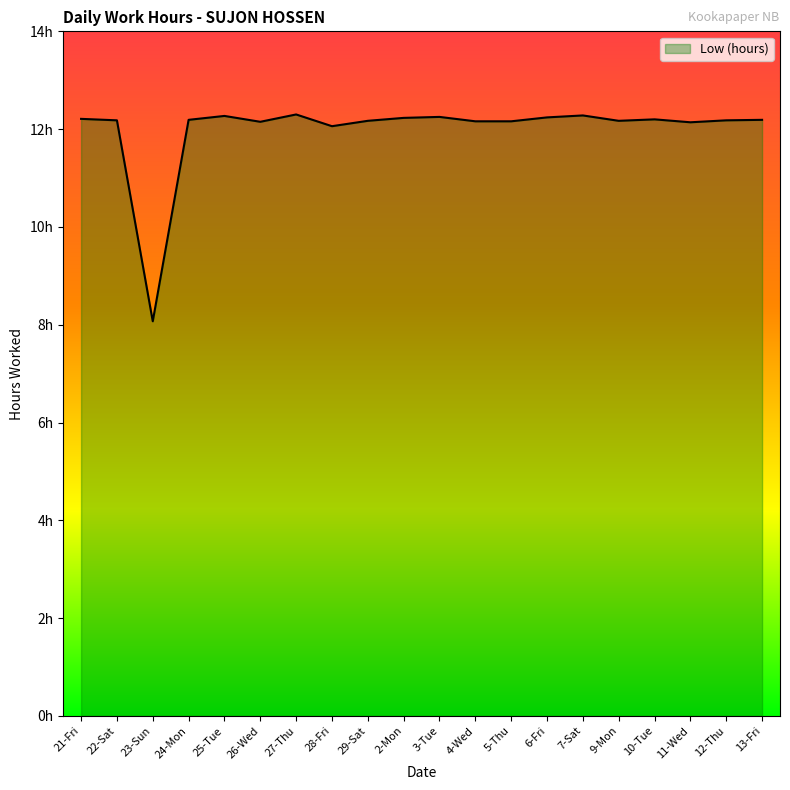

Does the chart display data point markers on the line(s)?

No